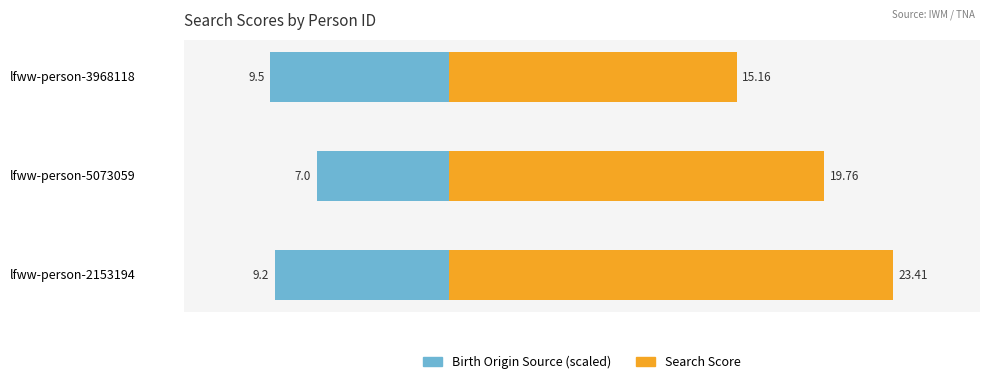

Reading left to right, transcribe all the data shown in this chart.

Birth Origin Source (scaled): -9.2	-7.0	-9.5
Search Score: 23.4	19.8	15.2